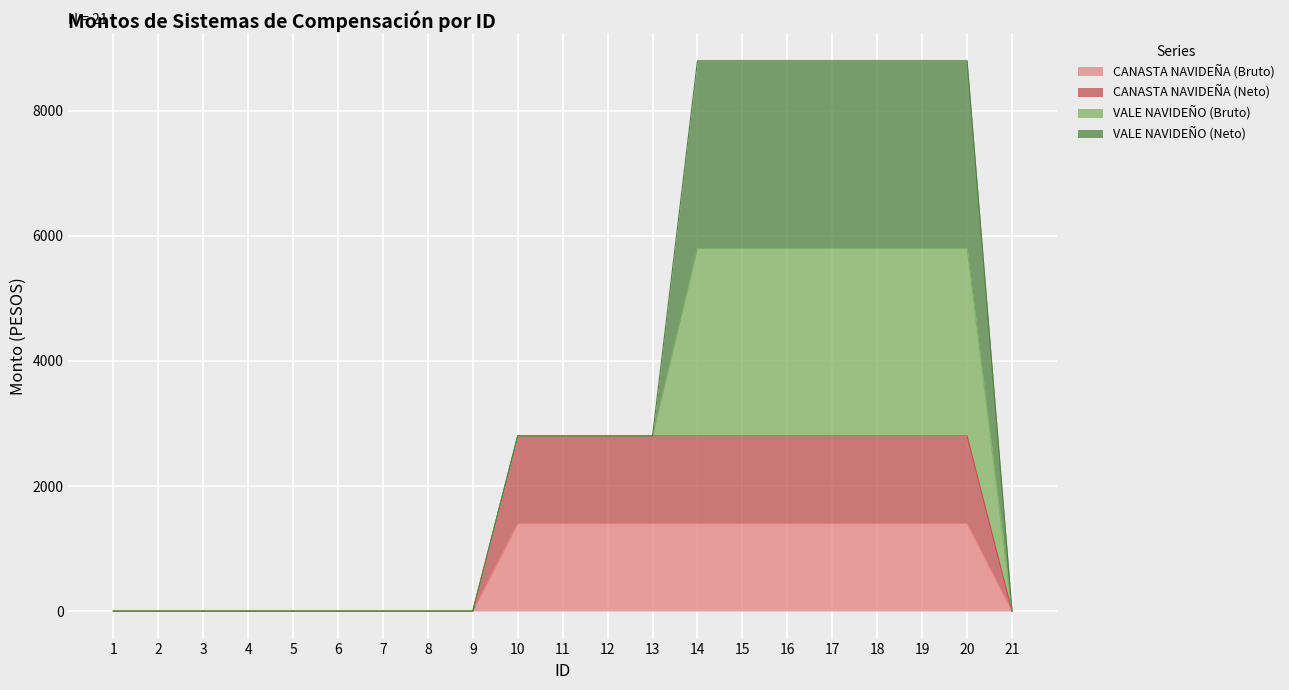

Is it true that CANASTA NAVIDEÑA (Neto) equals 1328 at 3?

False